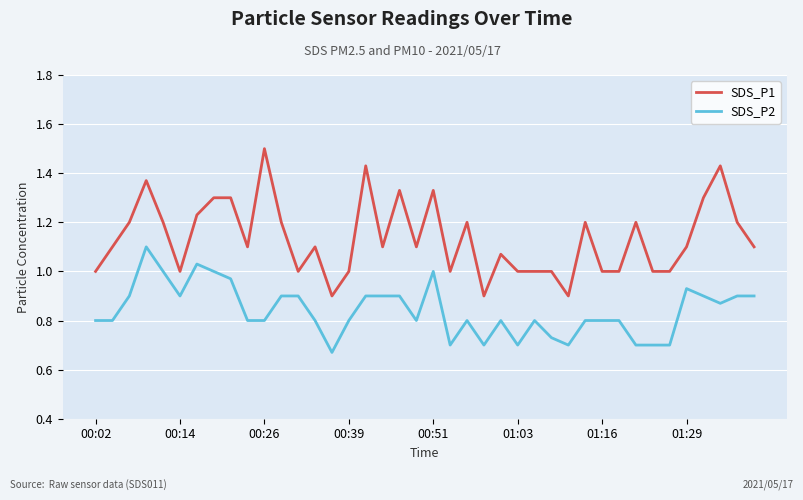

What is the maximum value shown in the chart?

1.5